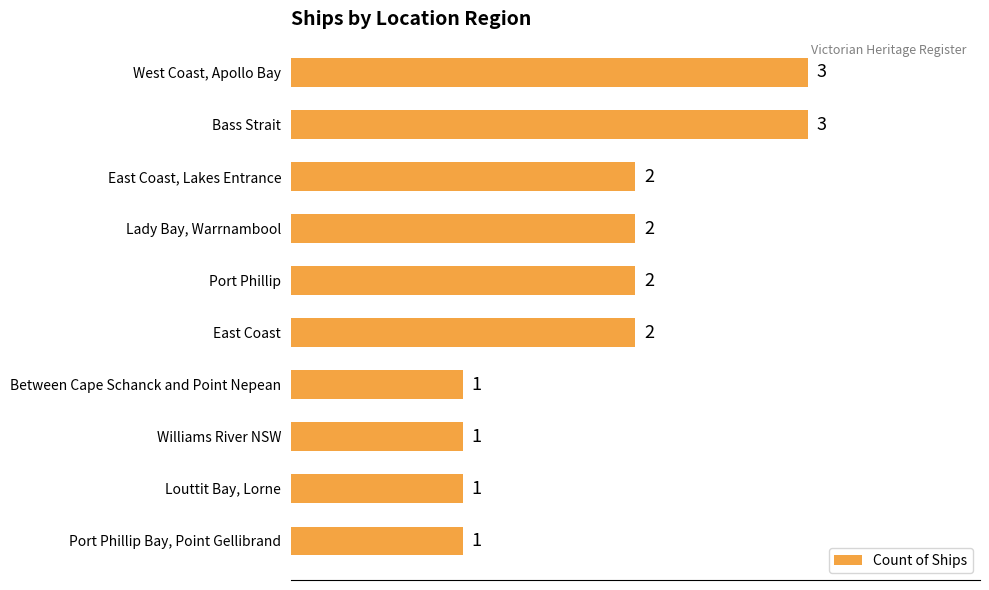

What is the greatest value displayed?

3